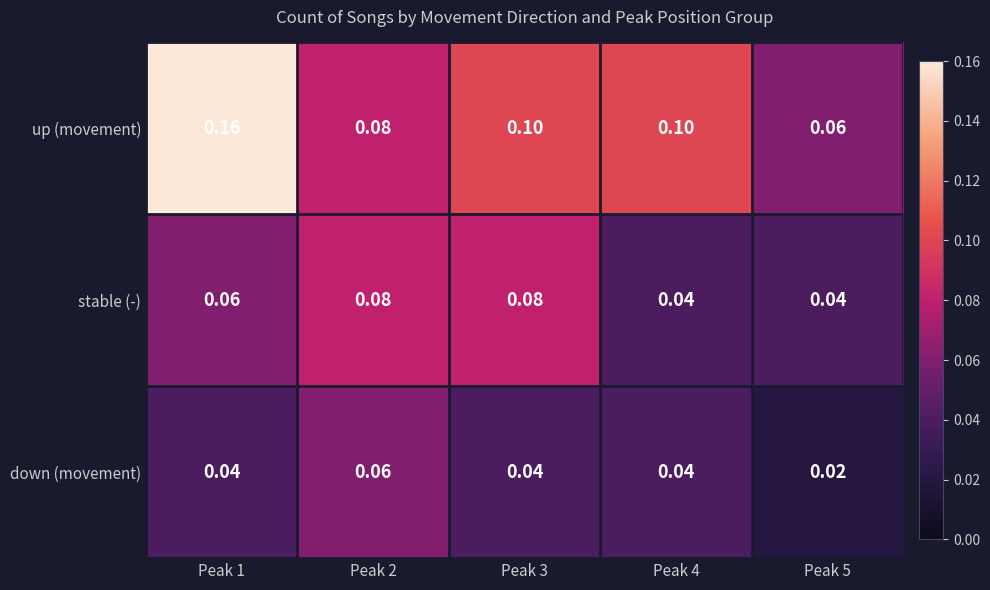

At which category is the sum across all series the highest?

Peak 1